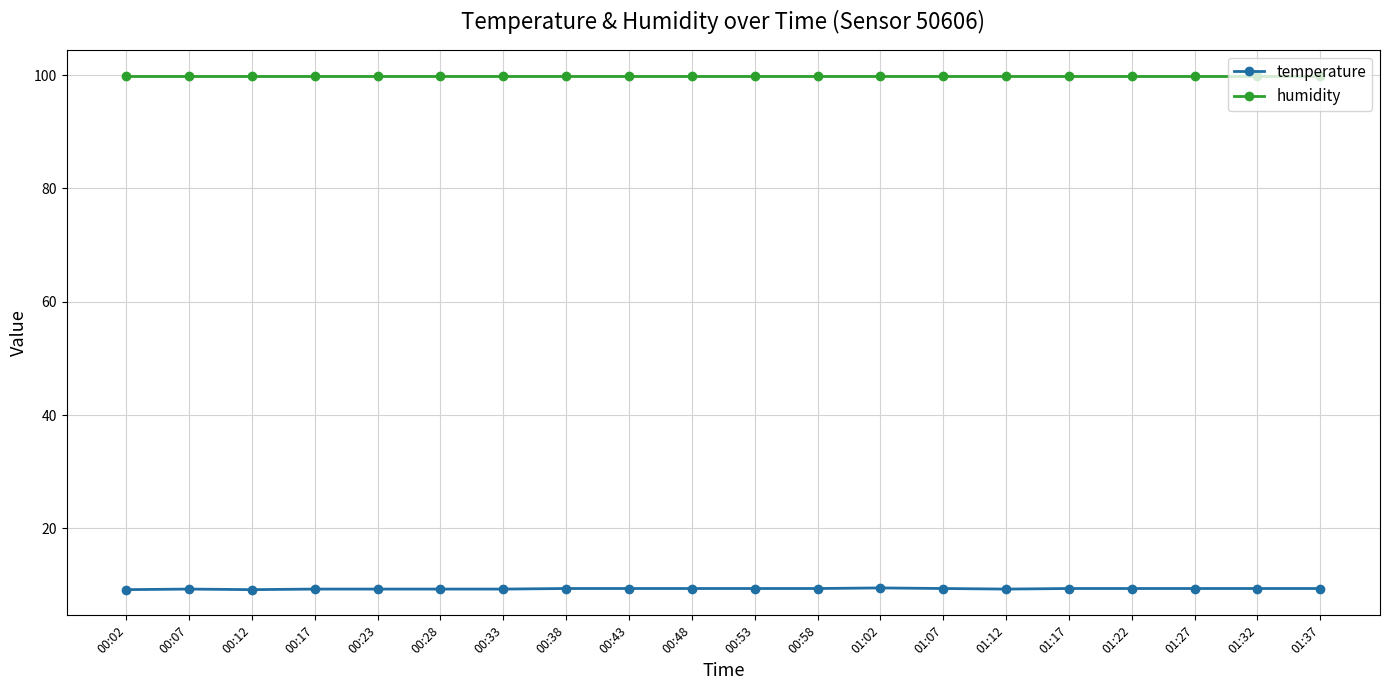

What is the sum of all humidity values?

1998.0